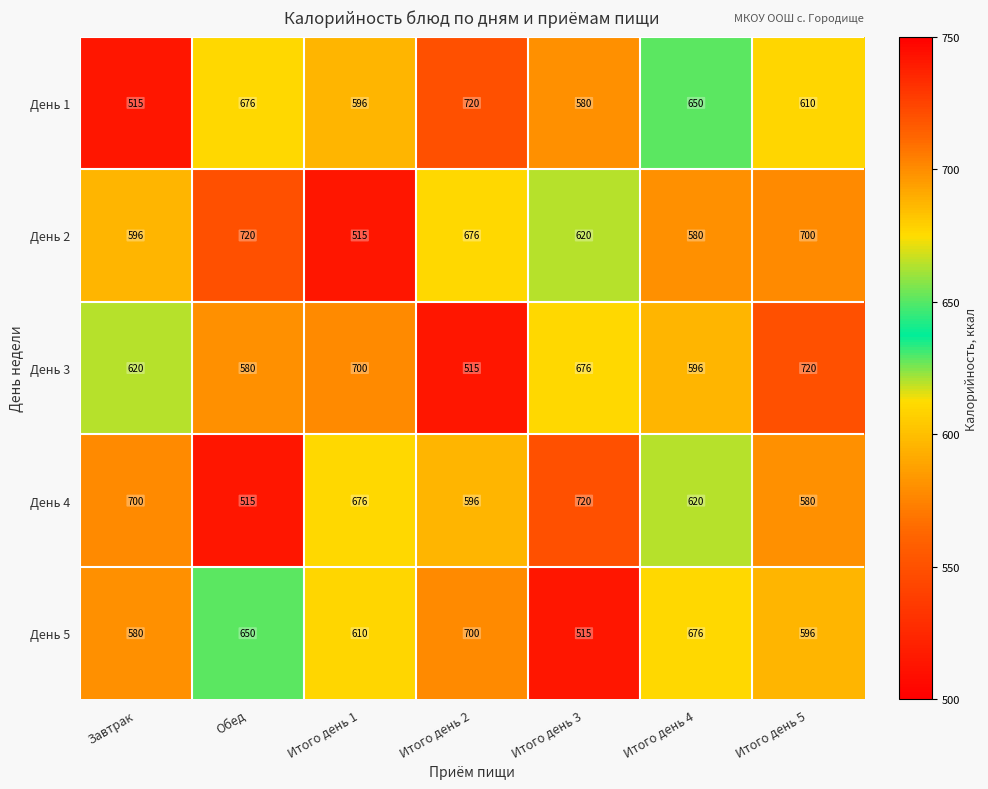

At which category is the sum across all series the highest?

Итого день 2